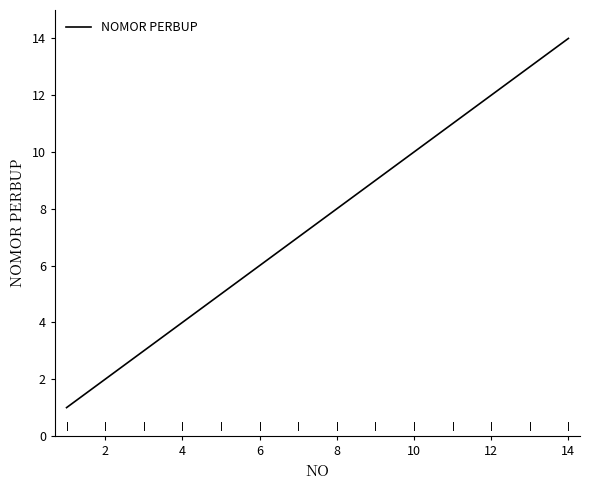

What is the greatest value displayed?

14